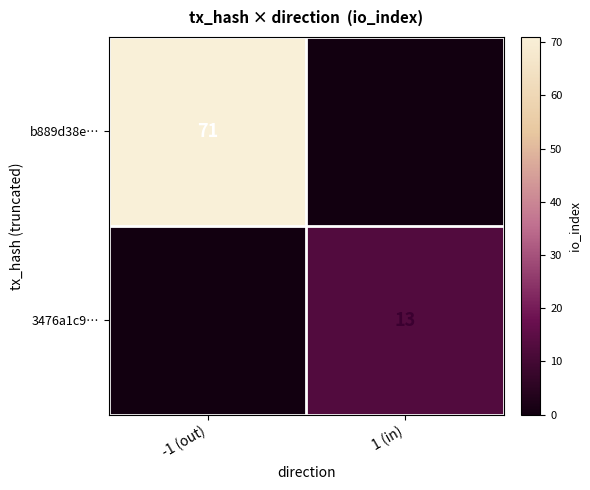

The 3476a1c9… series shows 7 at 1 (in). True or false?

False